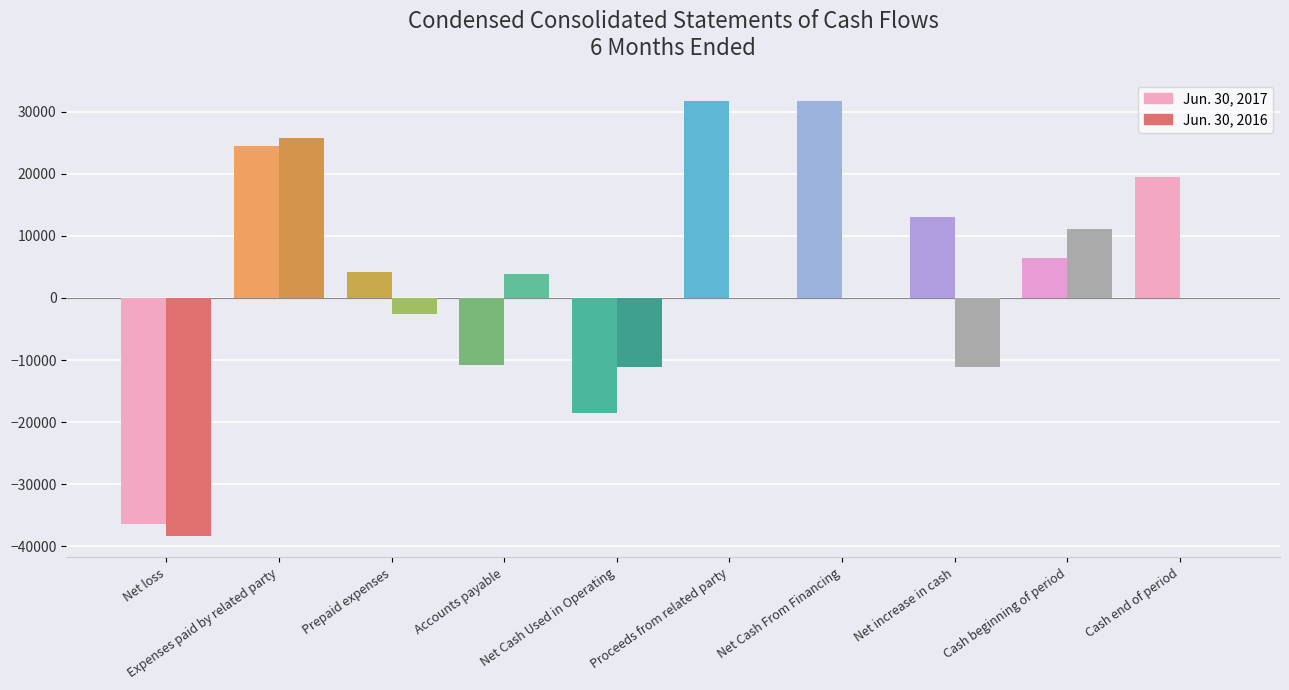

What is the spread (max minus min) of values at Prepaid expenses?

6667